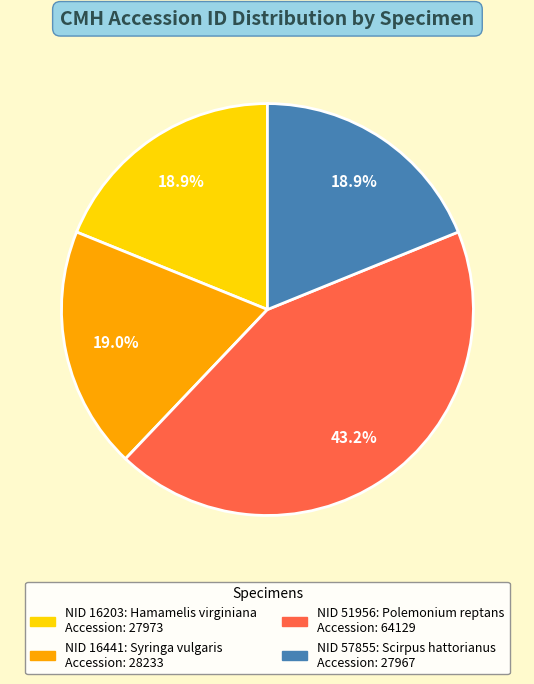

Count the number of slices in the pie.

4